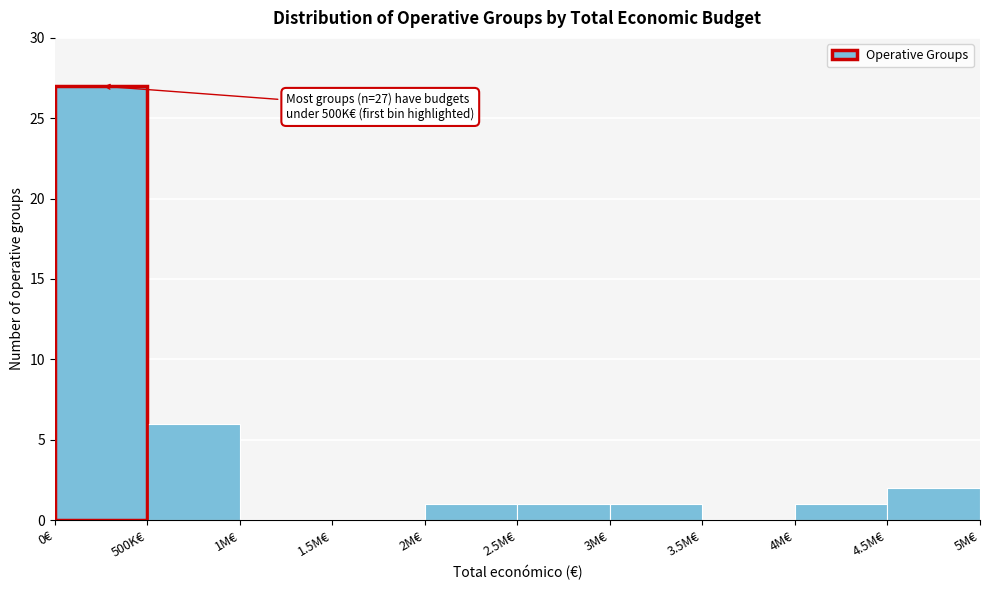

Reading right to left, list all the values displayed in this chart.

4.5M€=2	4M€=1	3.5M€=0	3M€=1	2.5M€=1	2M€=1	1.5M€=0	1M€=0	500K€=6	0€=27